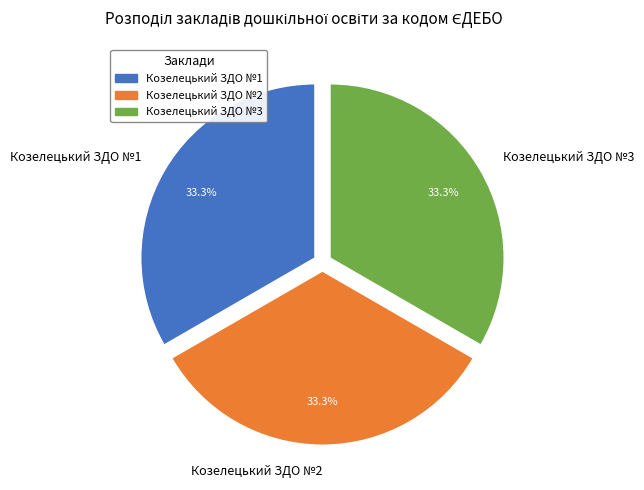

How many slices are in this pie chart?

3